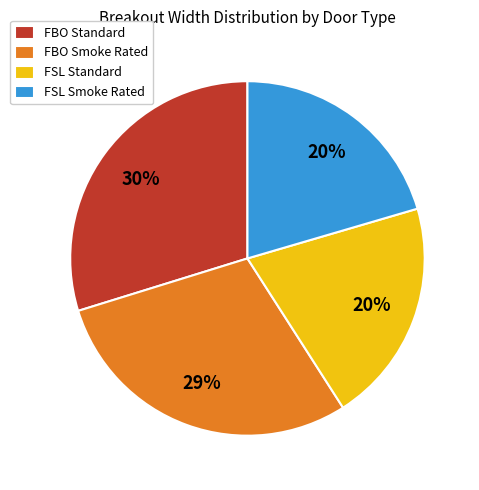

To the nearest percent, what portion does FBO Standard represent?

30%